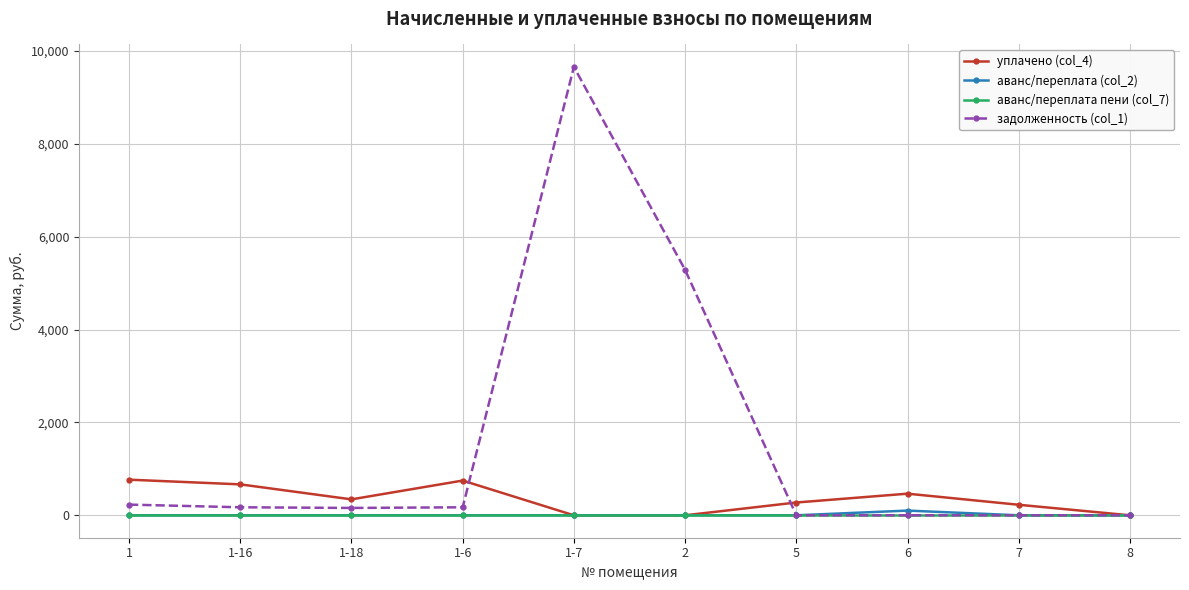

What position from the right is 8?

1